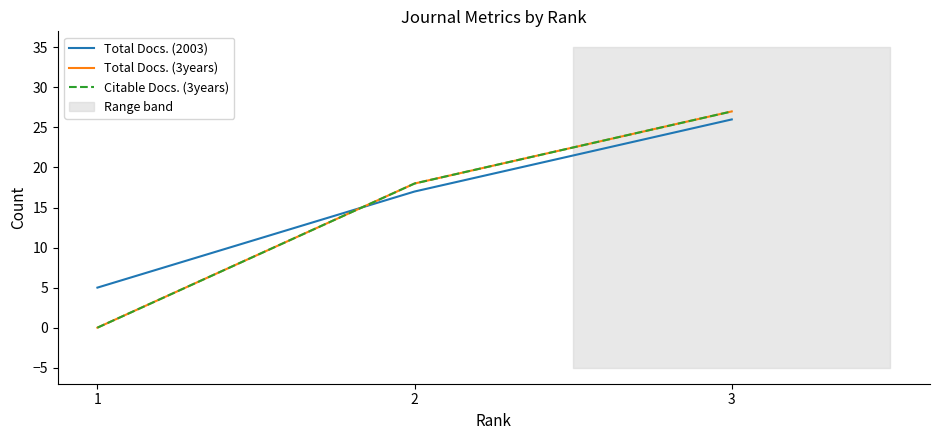

At which category does the chart reach its peak across all series?

3